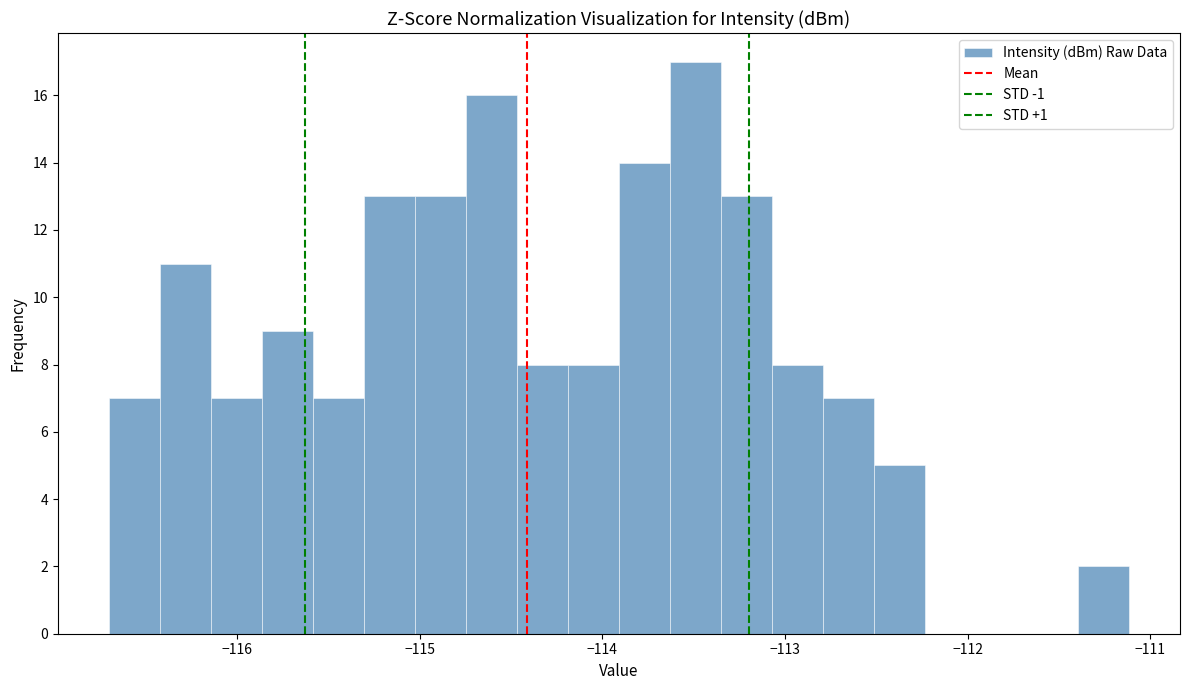

Around what value on the x-axis is the tallest bar? Give the approximate position of its centre, as read against the axis.

-113.5